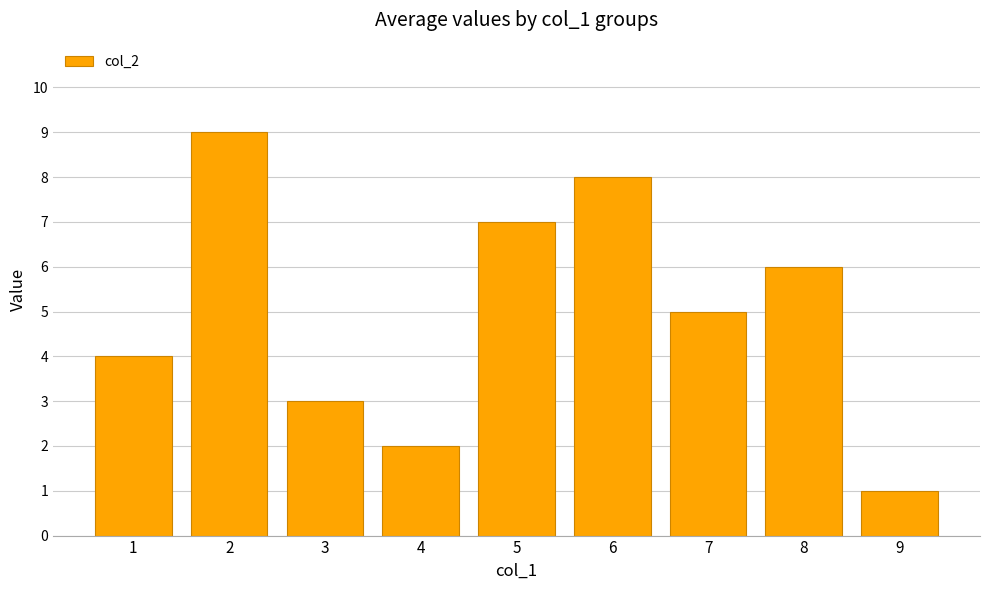

Which has a higher value, 4 or 9?

4